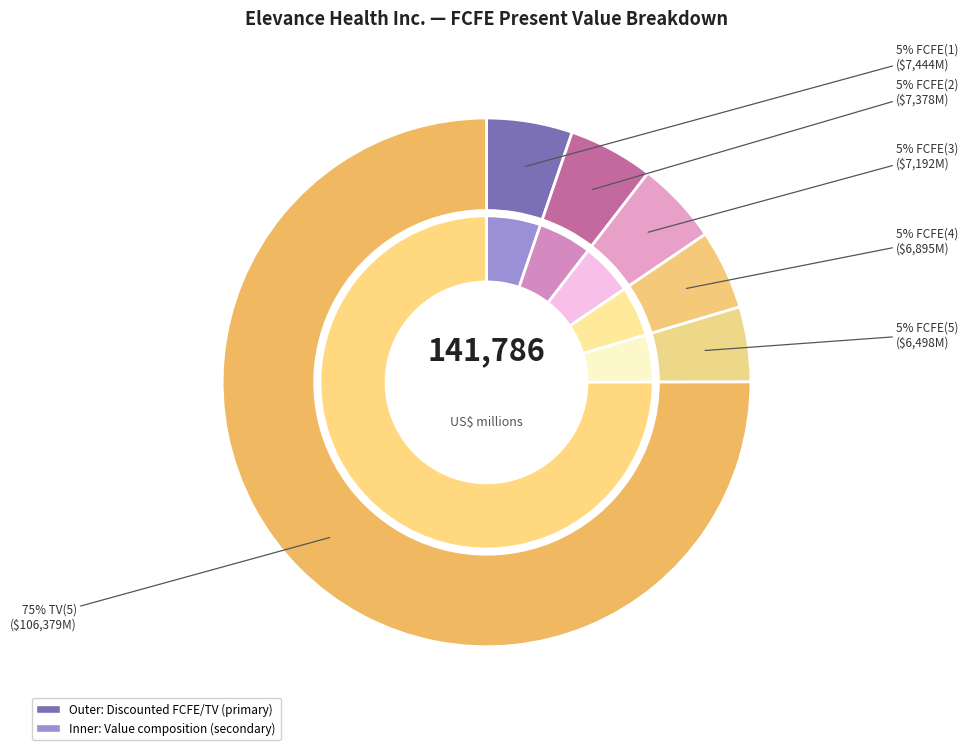

To the nearest percent, what portion does FCFE(1) represent?

5%